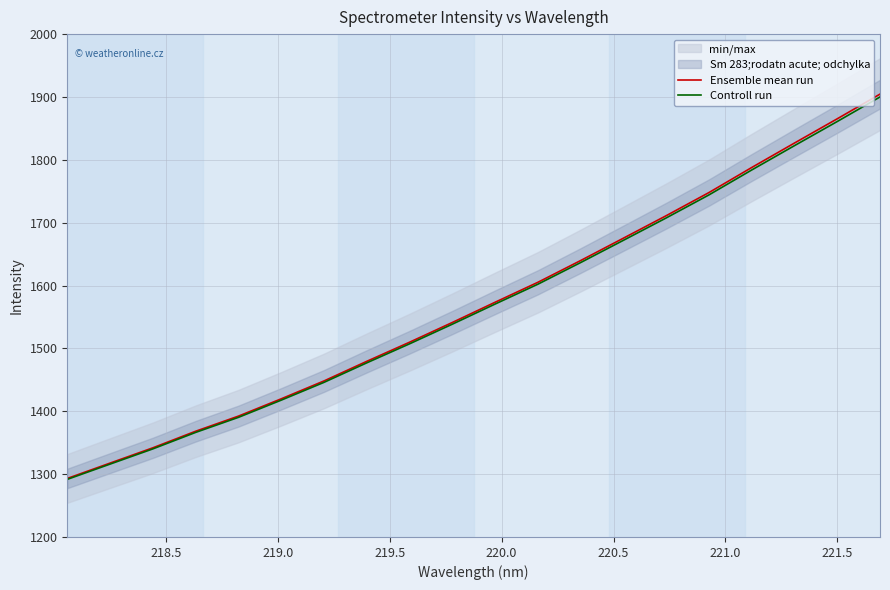

What is the maximum value for Ensemble mean run?

1904.5